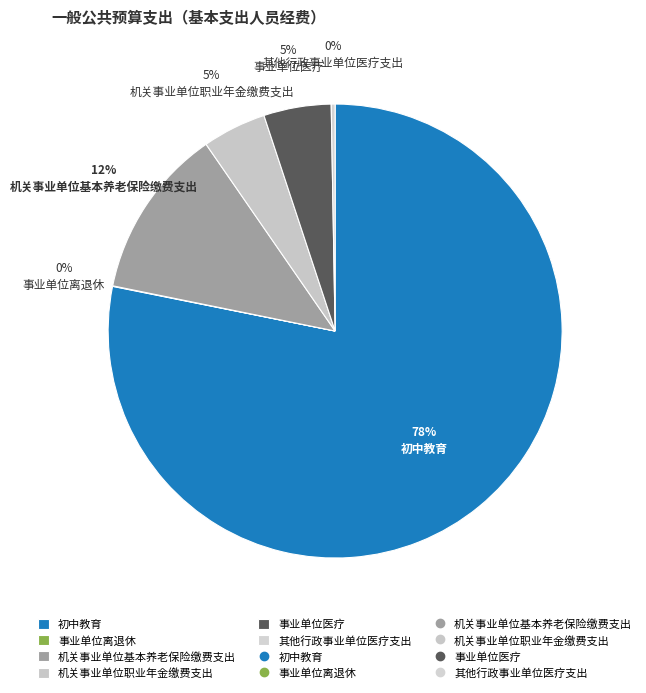

What percentage do 事业单位医疗 and 机关事业单位职业年金缴费支出 together represent?

9.3%